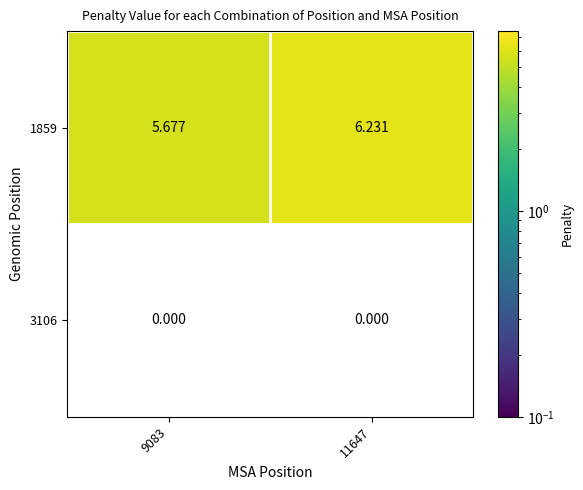

Which series changed the most between 9083 and 11647?

1859